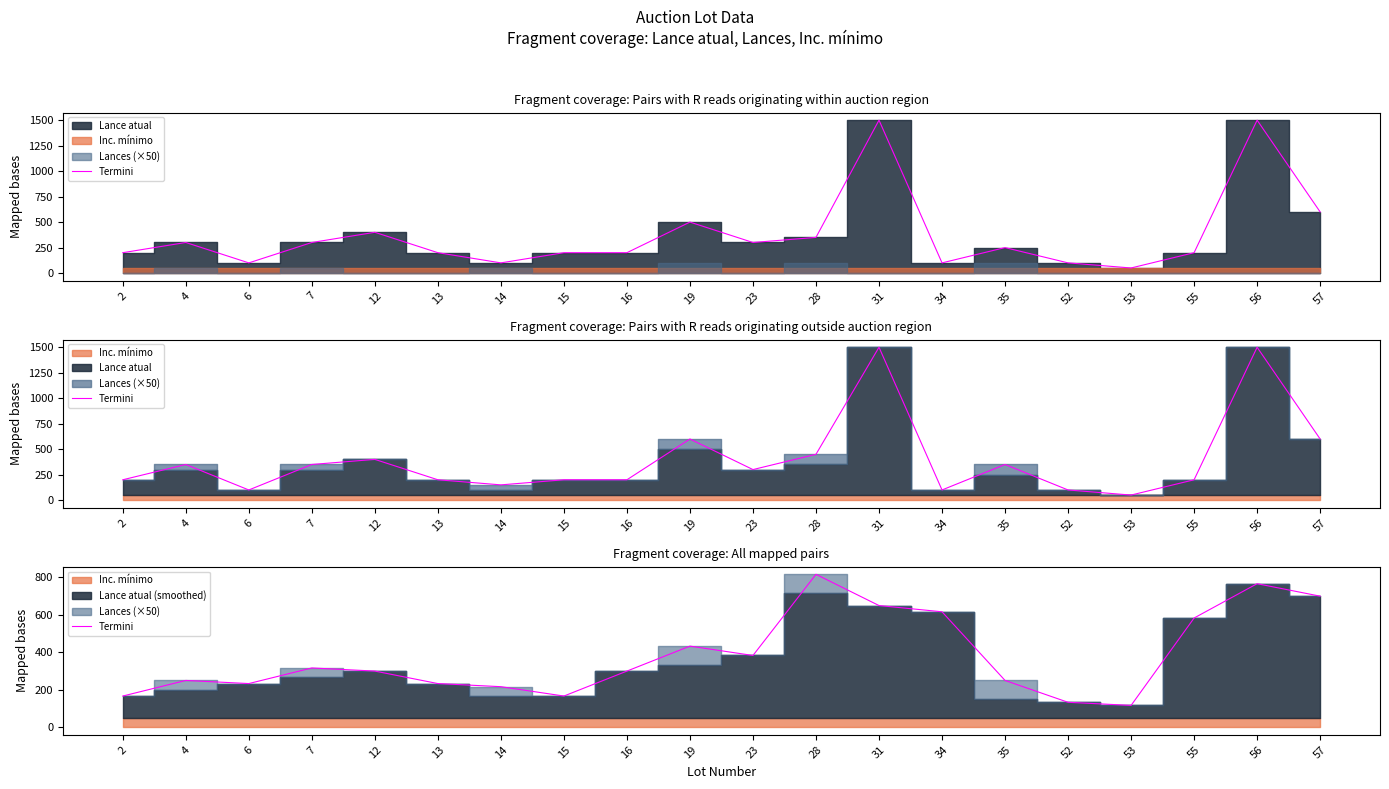

List the labels in order of value, largest first.

28, 56, 57, 31, 34, 55, 19, 23, 7, 12, 16, 4, 35, 6, 13, 14, 2, 15, 52, 53